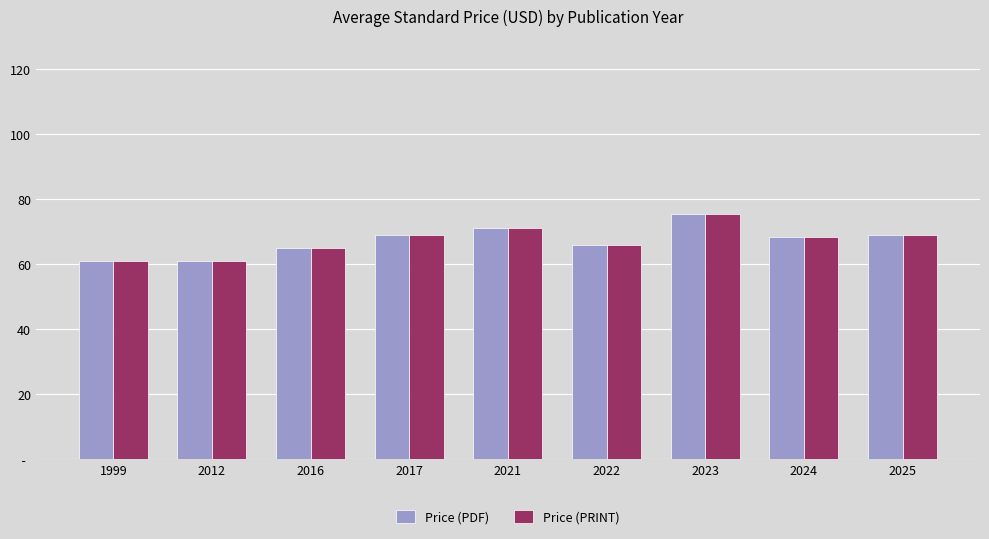

What are all the series names shown in the legend?

Price (PDF), Price (PRINT)